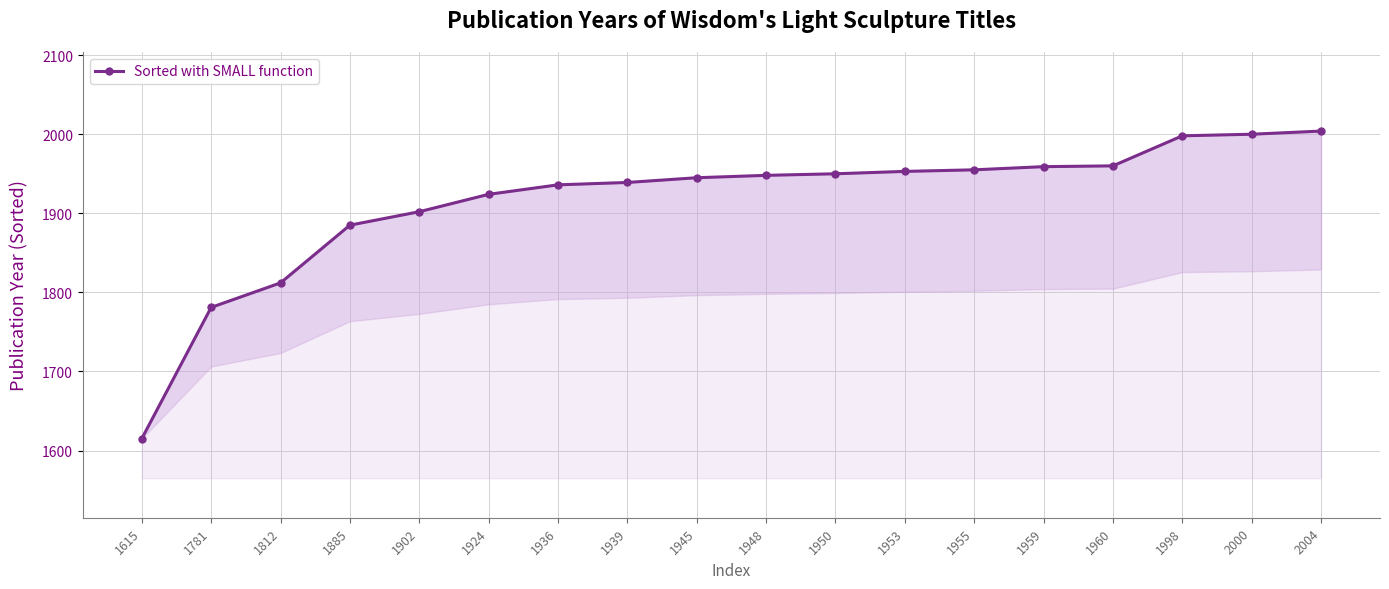

What is the sum of all values?

34466